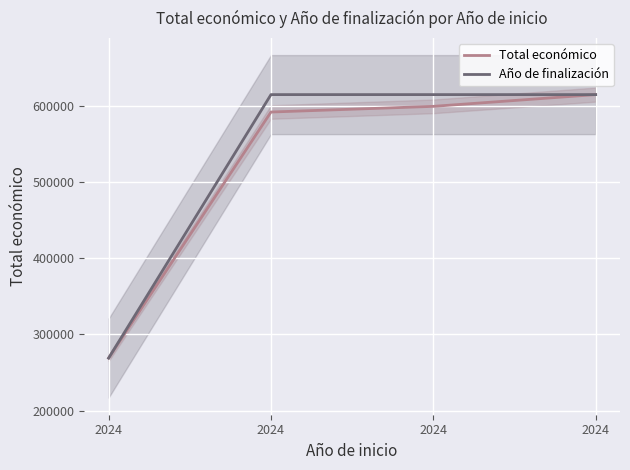

At which label does Total económico reach its minimum?

2024